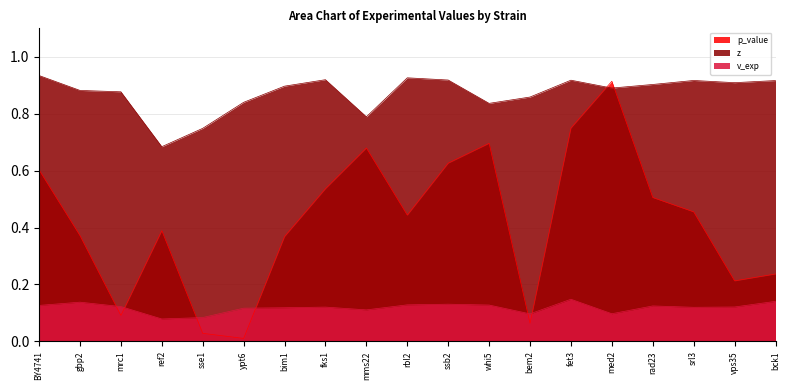

What is the label of the 1st point from the left?

BY4741